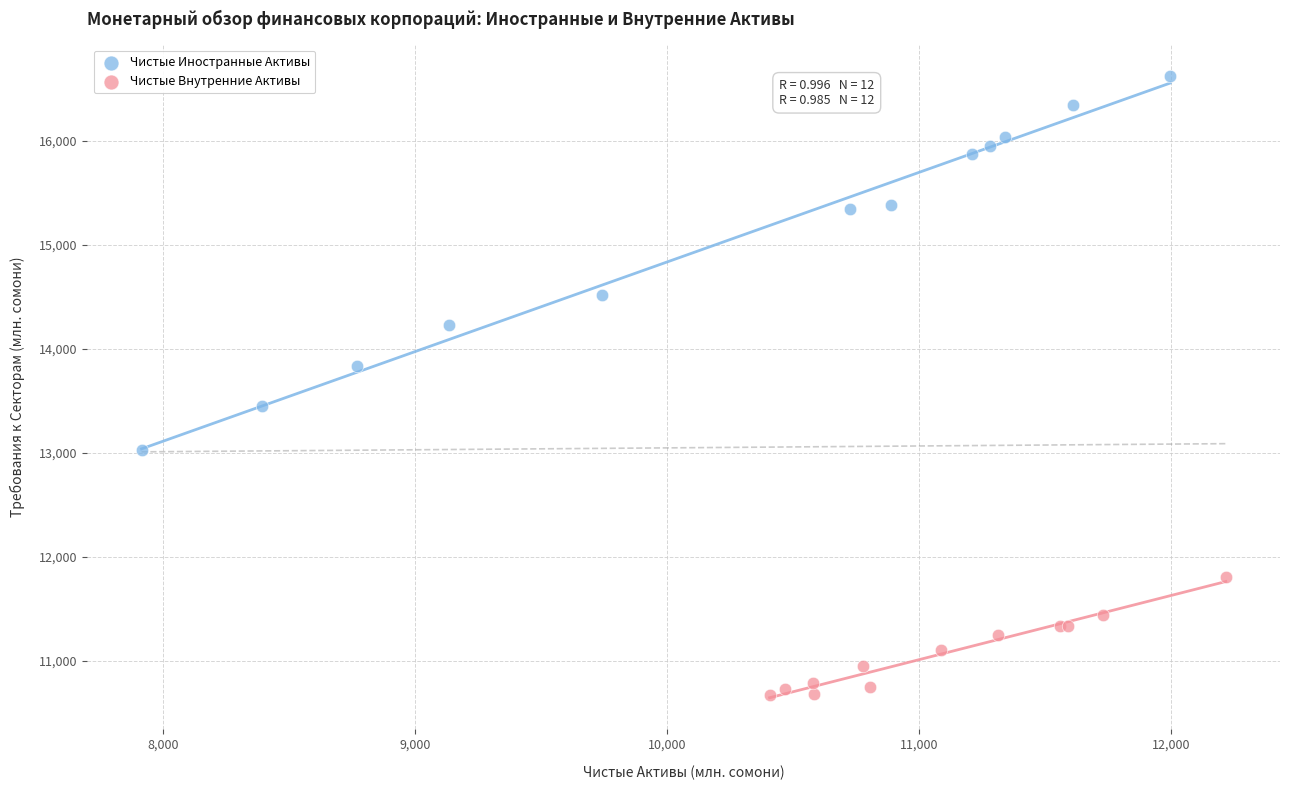

Which series reaches the maximum Y coordinate?

Чистые Иностранные Активы